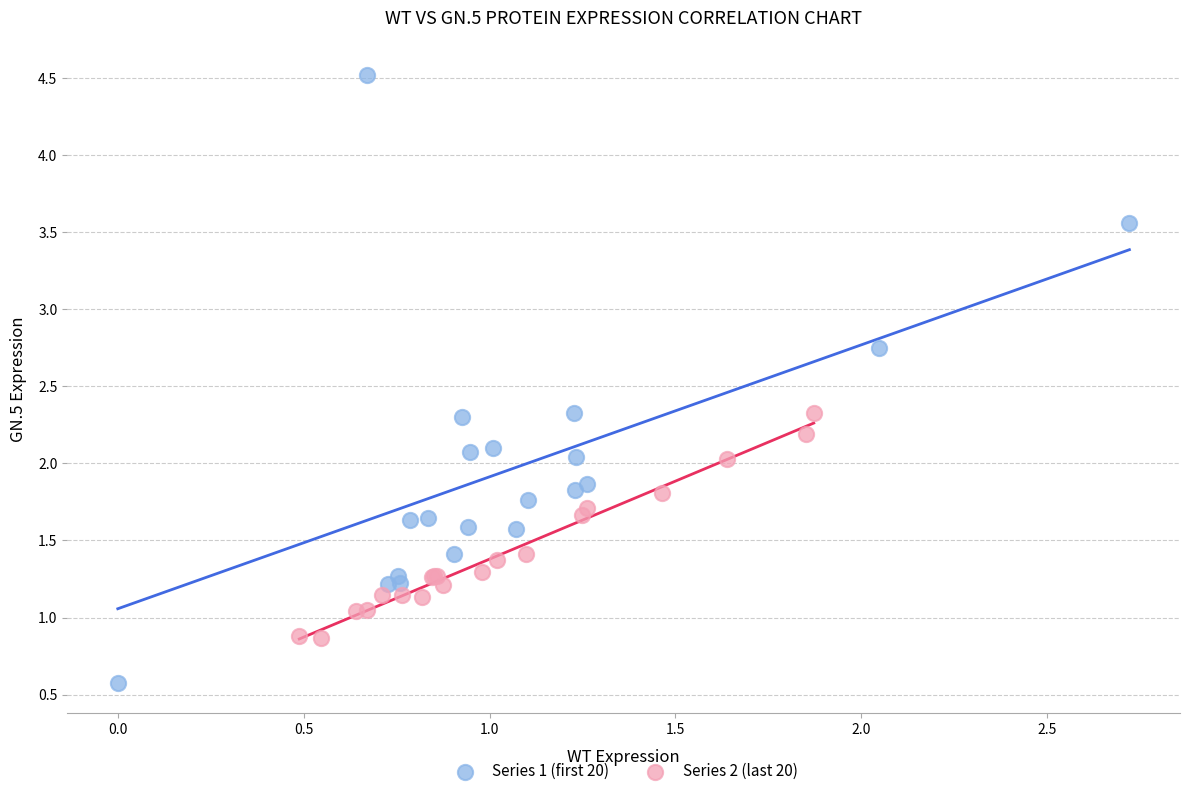

Which series contains the lowest Y value?

Series 1 (first 20)